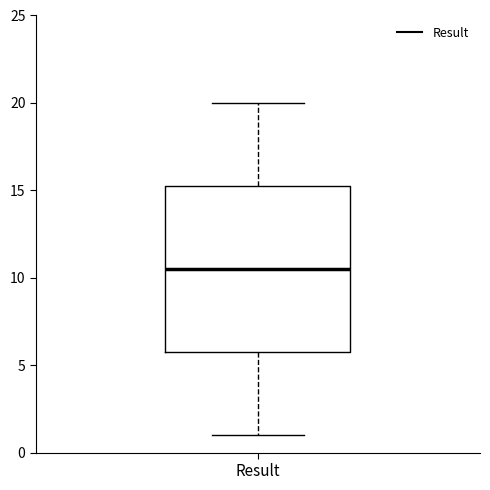

Transcribe this box plot: give where the median line is, the range the box spans, and where the two whiskers end, as read against the y-axis. The values are not printed on the chart, so give them approximately, as read against the axis.

median 10.5, box 6.0 to 15.5, whiskers 1.0 to 20.0